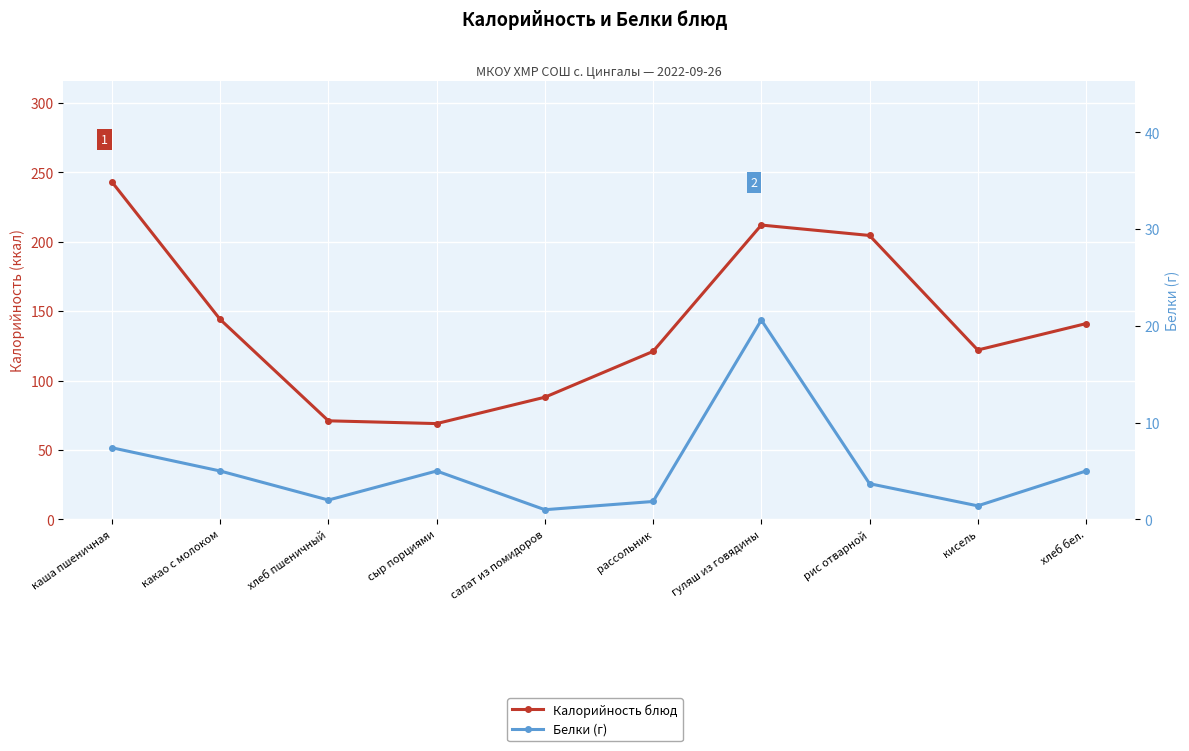

Which series has the largest range (max minus min)?

Калорийность блюд